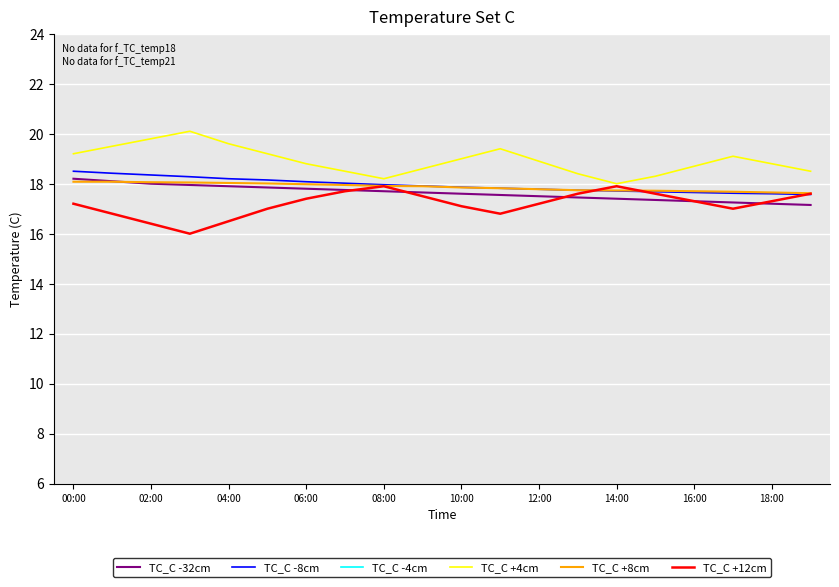

Which category has the highest value in the TC_C -8cm series?

00:00